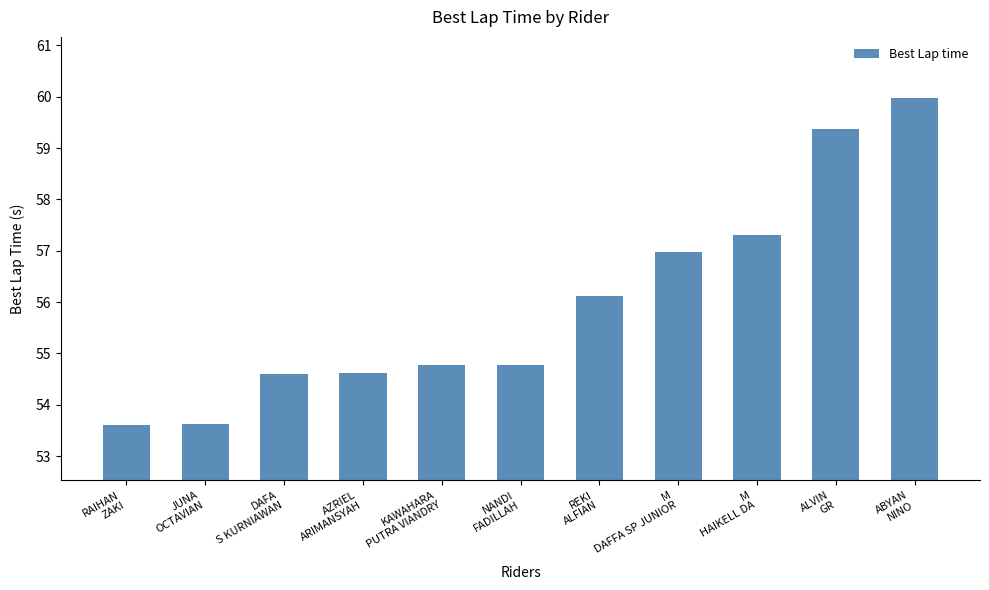

Between M
DAFFA SP JUNIOR and KAWAHARA
PUTRA VIANDRY, which is larger?

M
DAFFA SP JUNIOR